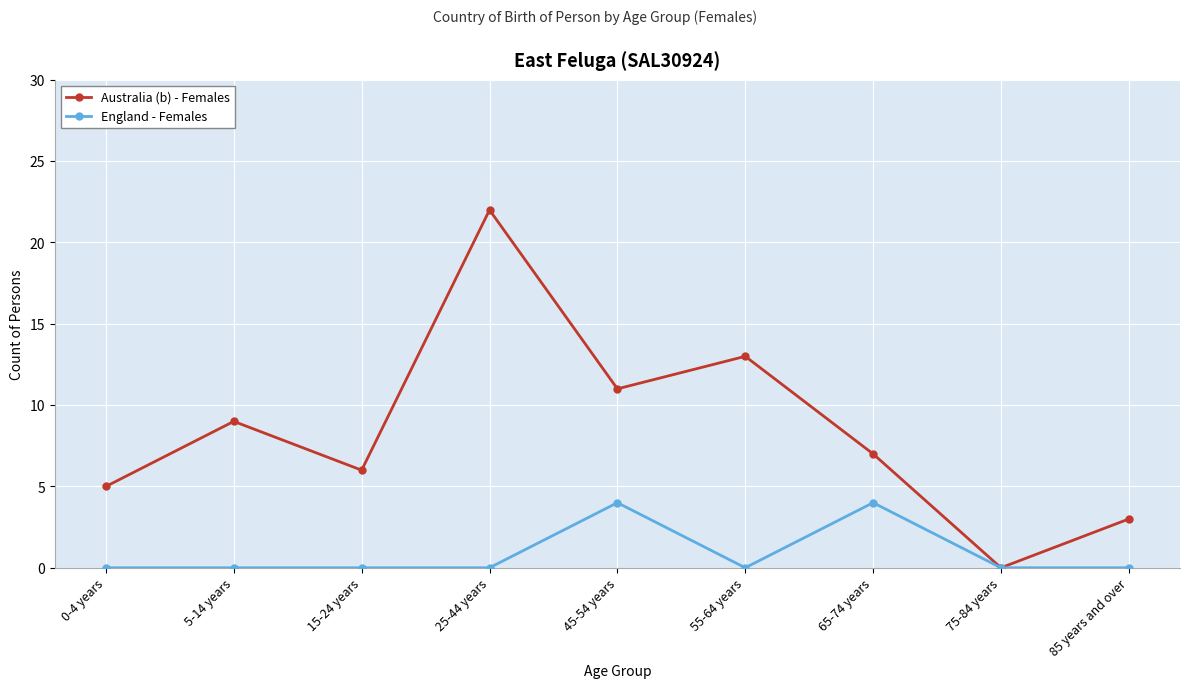

Rank the series by their maximum value, from highest to lowest.

Australia (b) - Females, England - Females